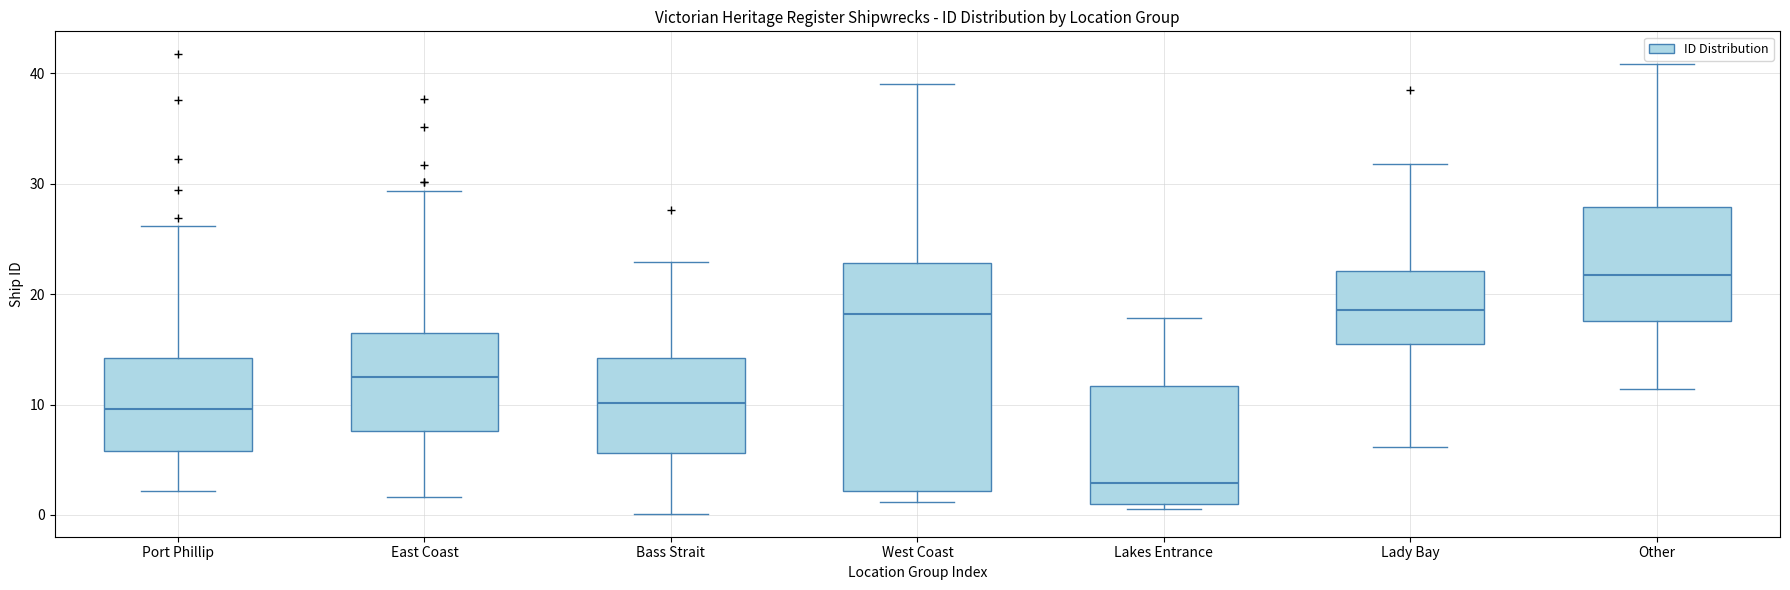

Where is the lower edge of the box for West Coast on the y-axis? The values are not printed on the chart, so give them approximately, as read against the axis.

2